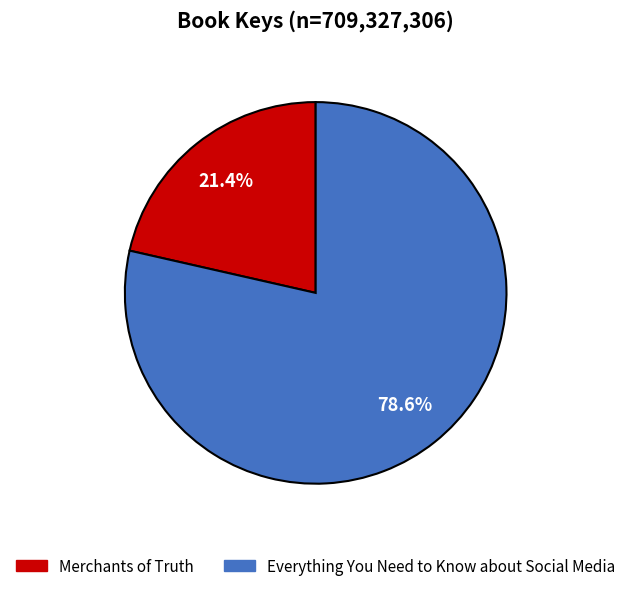

True or false: Merchants of Truth accounts for 7% of the total.

False